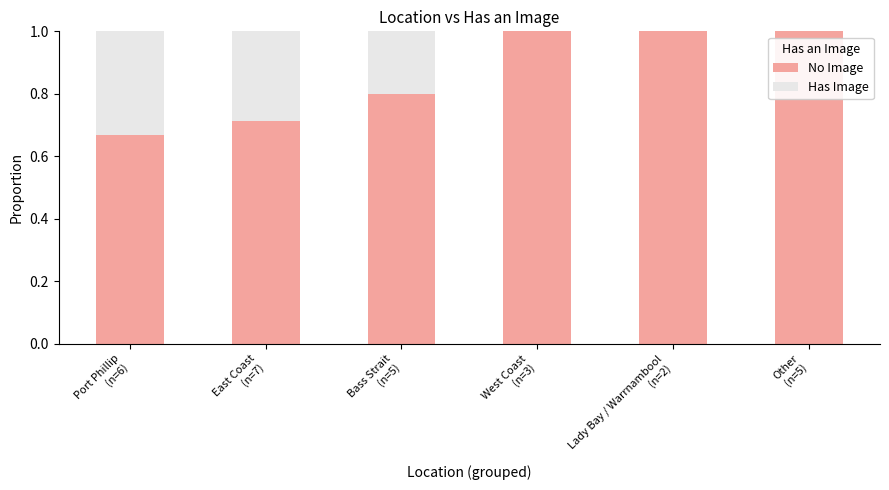

Does the chart contain stacked bars?

Yes